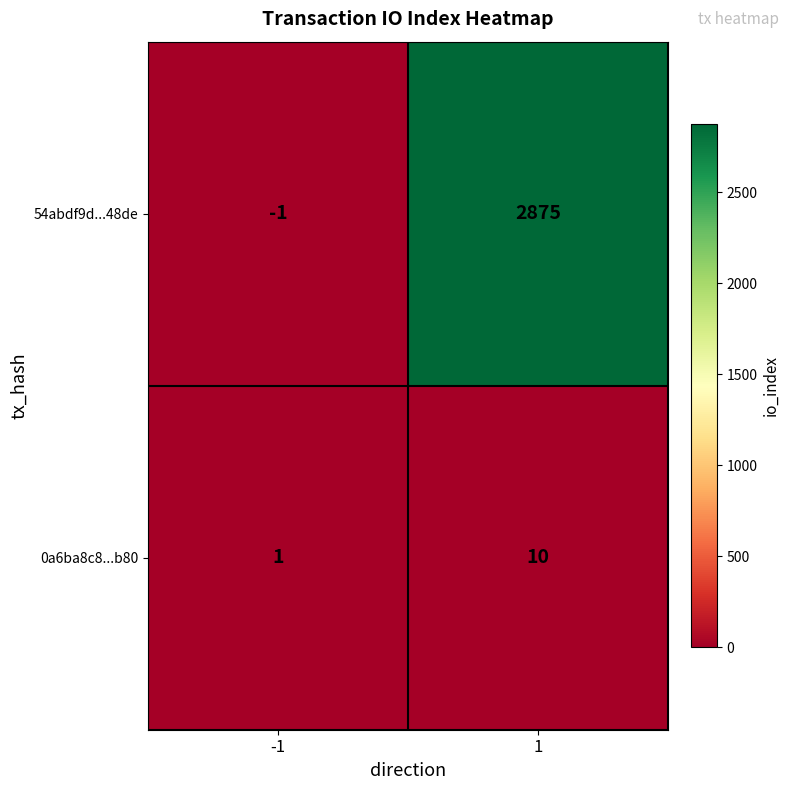

Which series has the largest range (max minus min)?

54abdf9d...48de